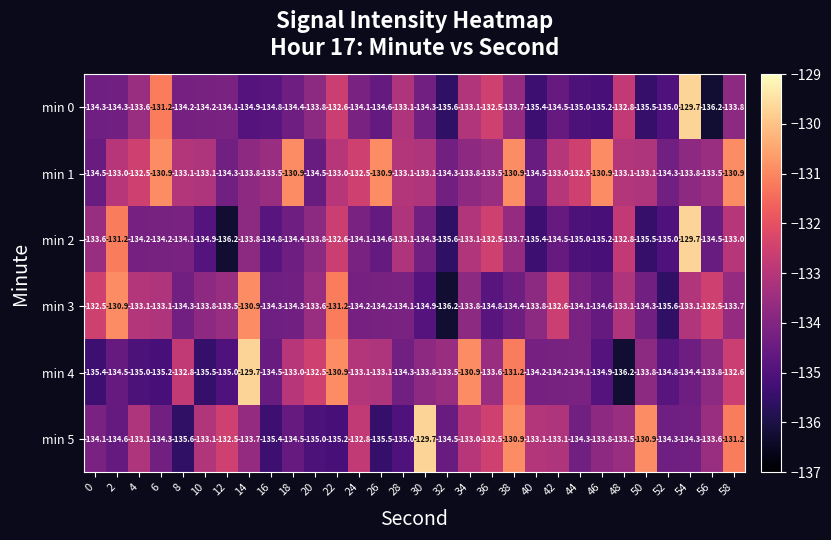

Which category has the lowest value in the min 3 series?

32